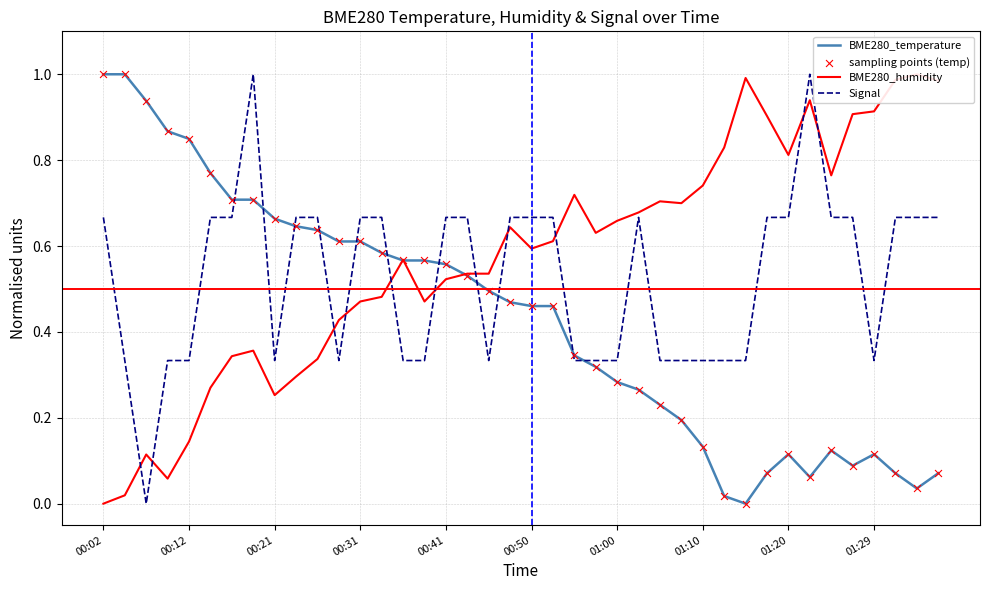

Which series contains the lowest Y value?

BME280_temperature